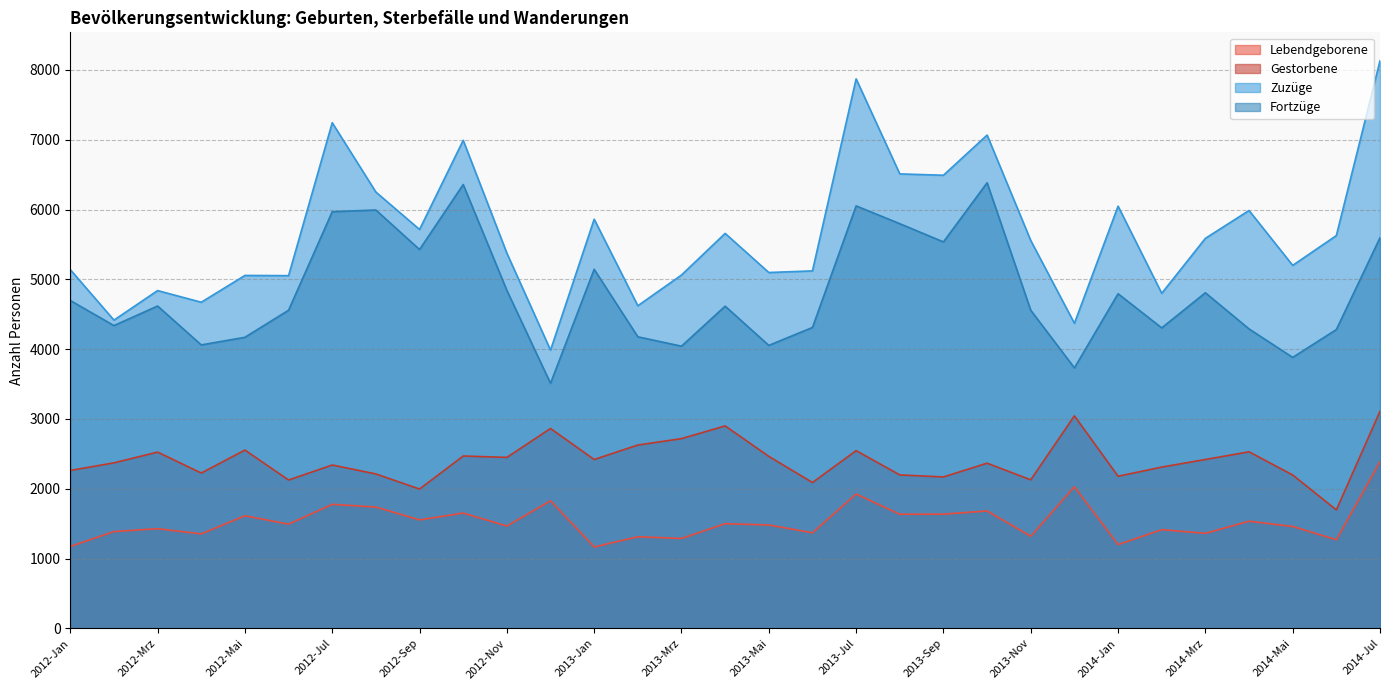

Which series has the largest range (max minus min)?

Zuzüge